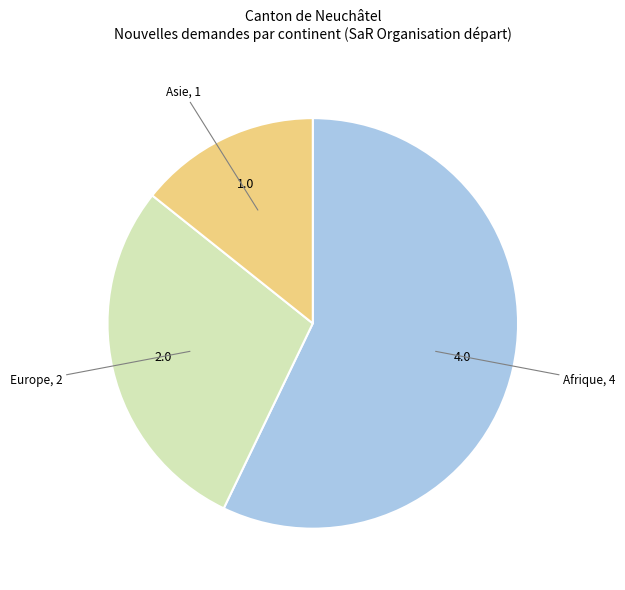

Is there any slice that represents more than half of the pie?

Yes